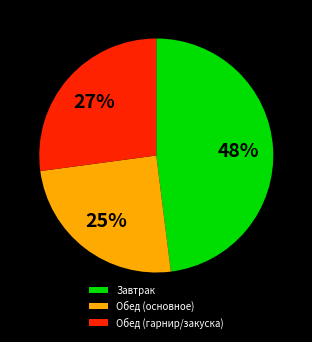

Rank the categories by value from highest to lowest.

Завтрак, Обед (гарнир/закуска), Обед (основное)